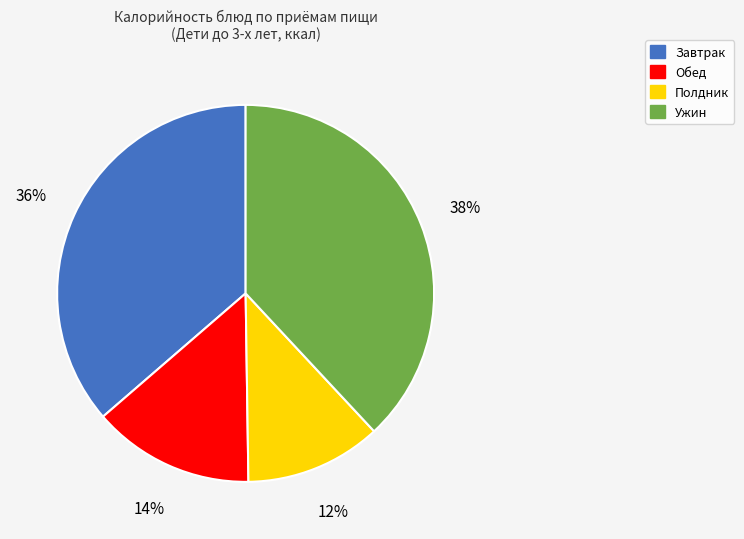

To the nearest percent, what is the difference between the largest and smallest slice percentages?

26%